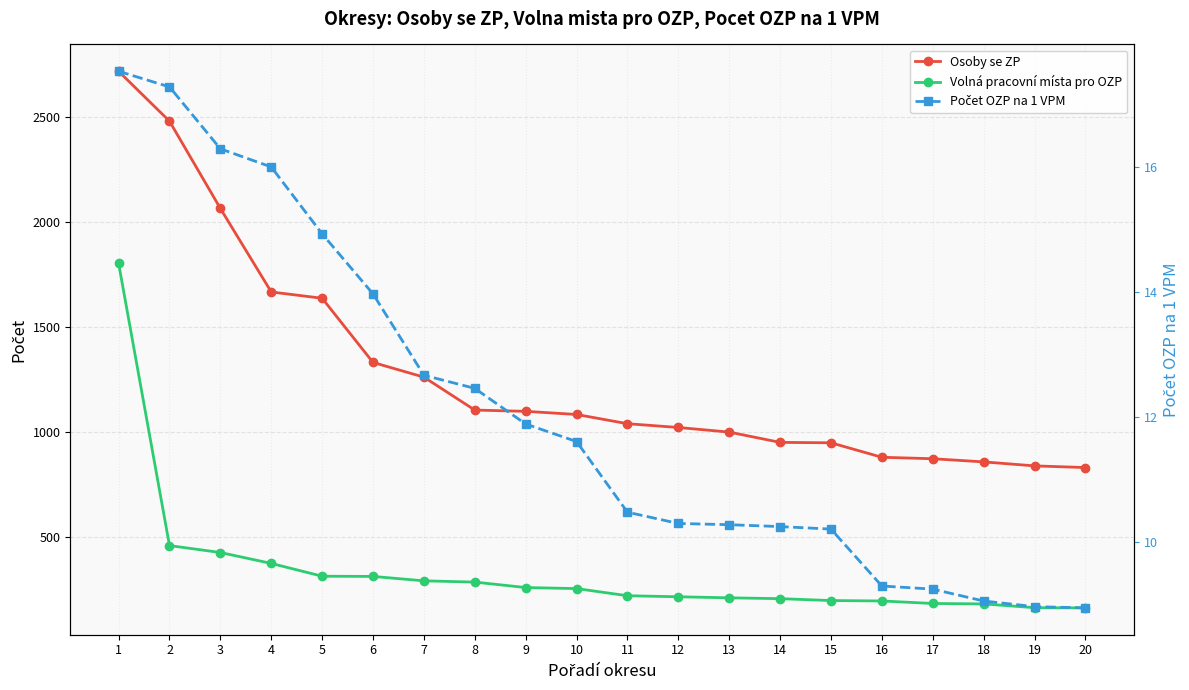

At how many categories does at least one series exceed 575?

20